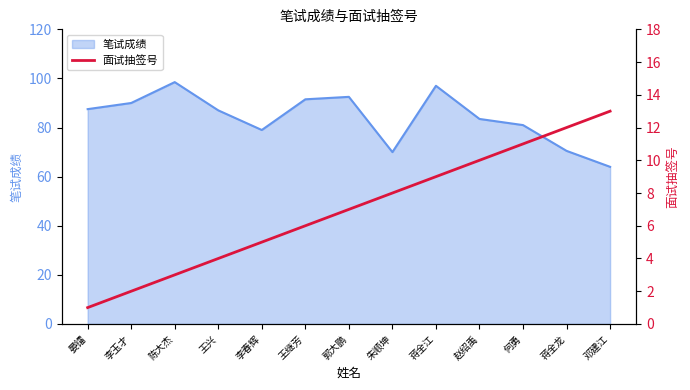

What is the minimum value for 笔试成绩?

64.0